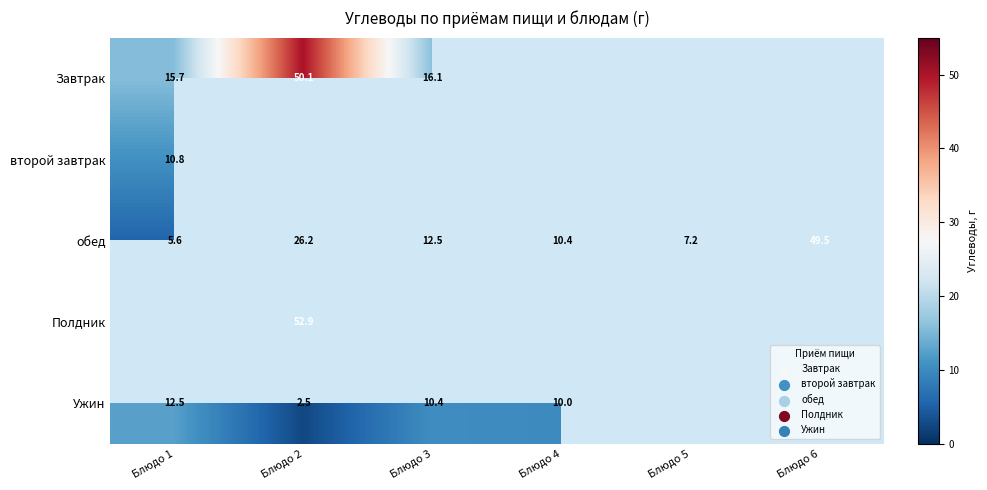

Is the value of второй завтрак at Блюдо 5 greater than the value of Полдник at Блюдо 5?

No